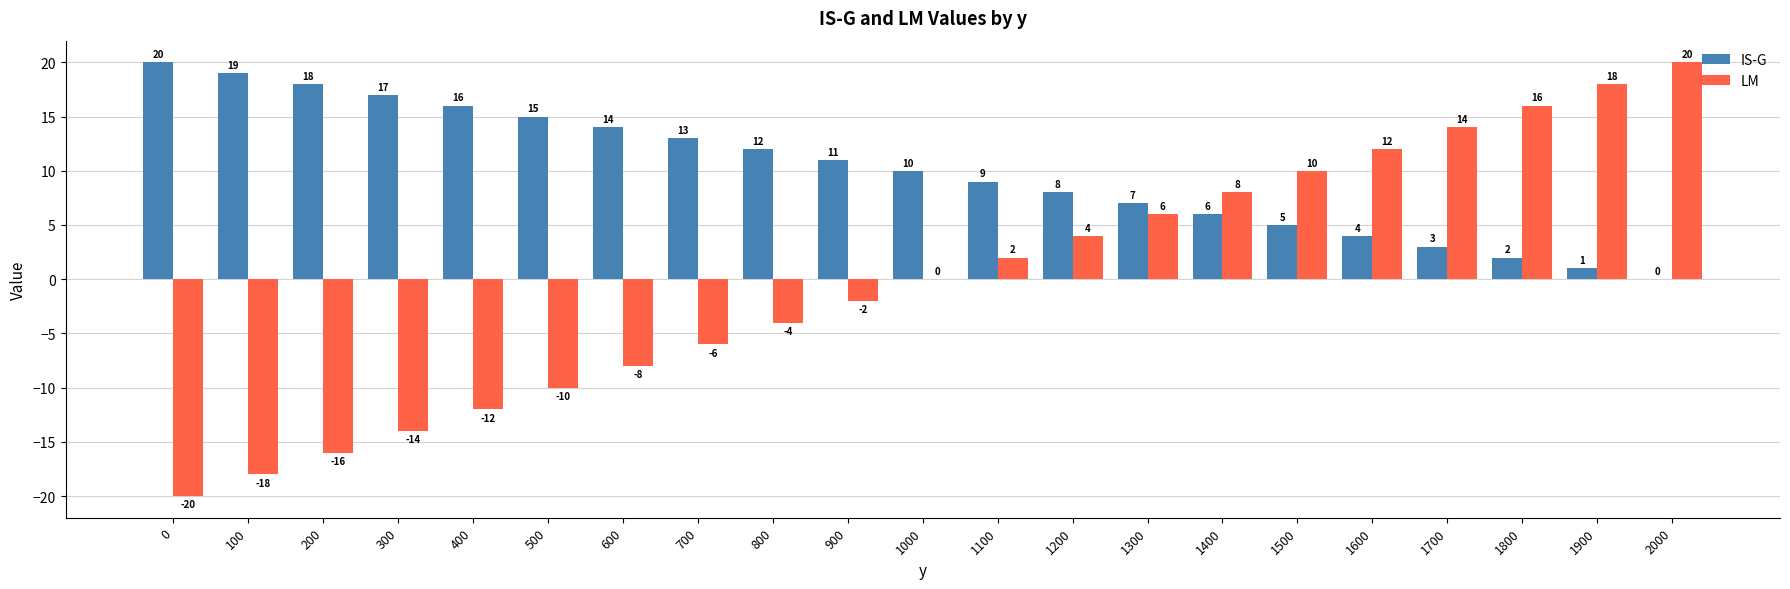

What is the greatest value displayed?

20